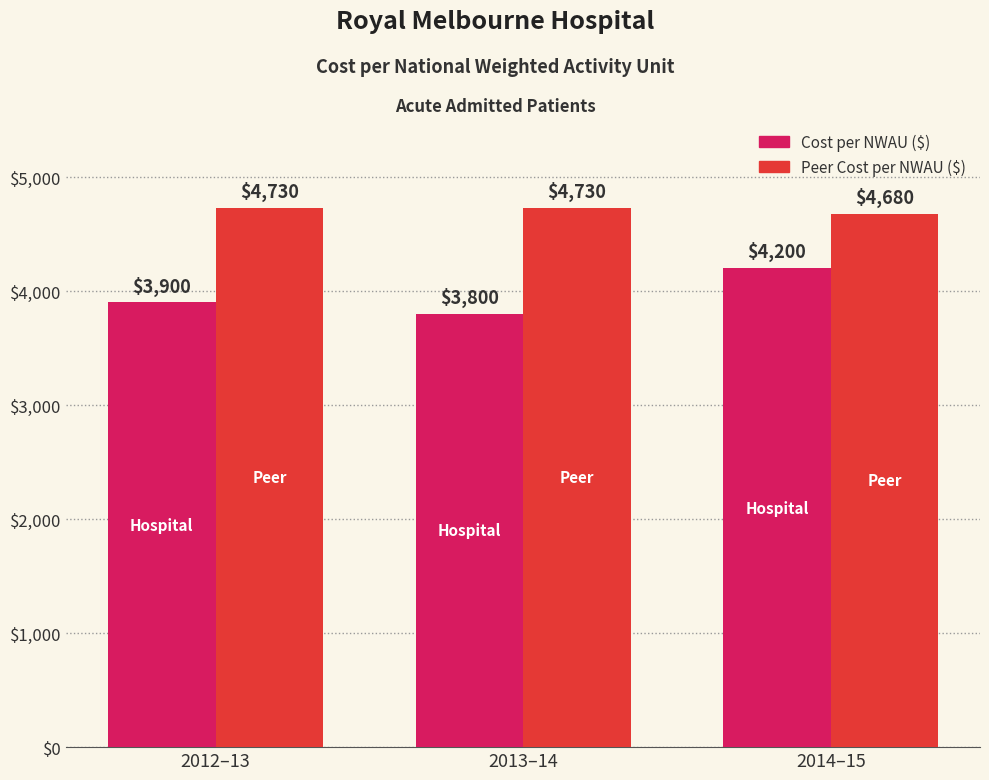

Between 2013–14 and 2014–15, which series saw the biggest shift?

Cost per NWAU ($)